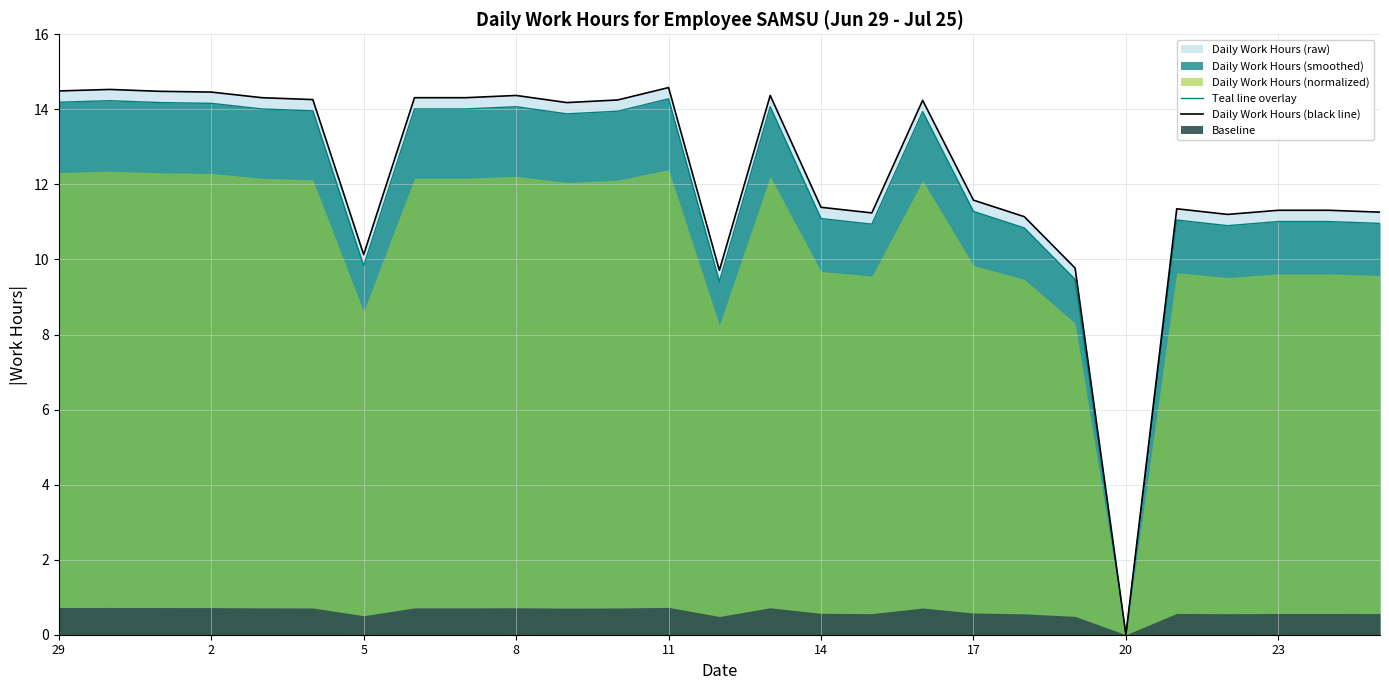

Which series has the largest total across all categories?

Daily Work Hours (black line)